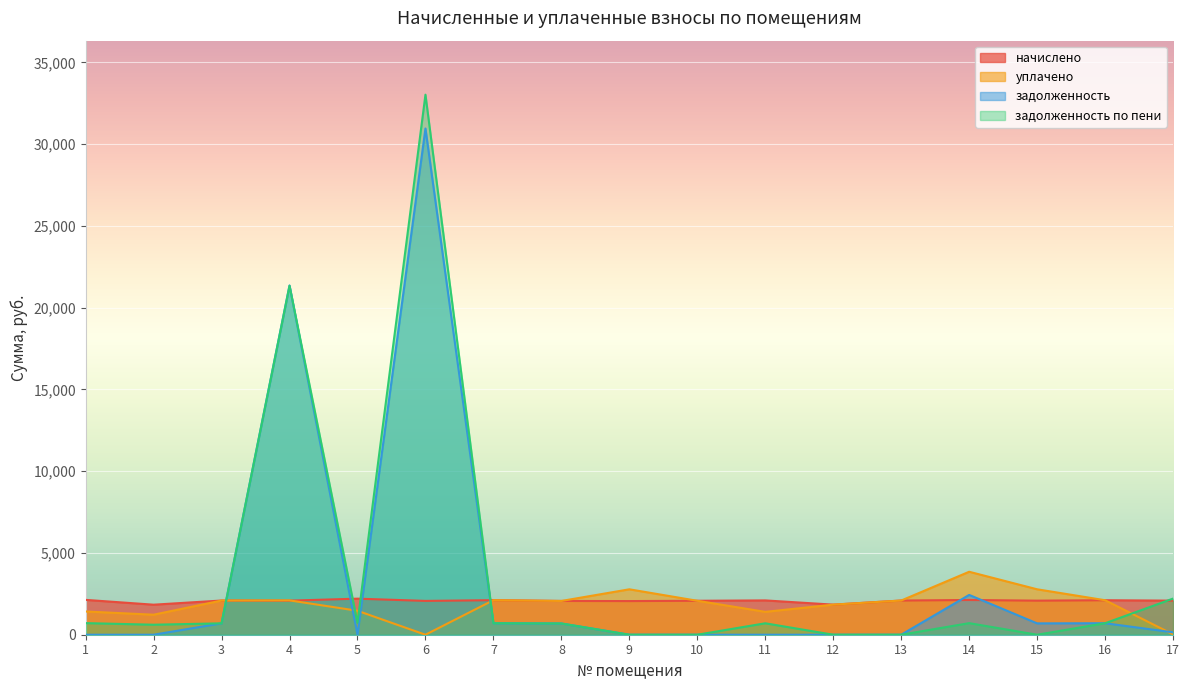

Where is начислено nearest to the value 2020?

9